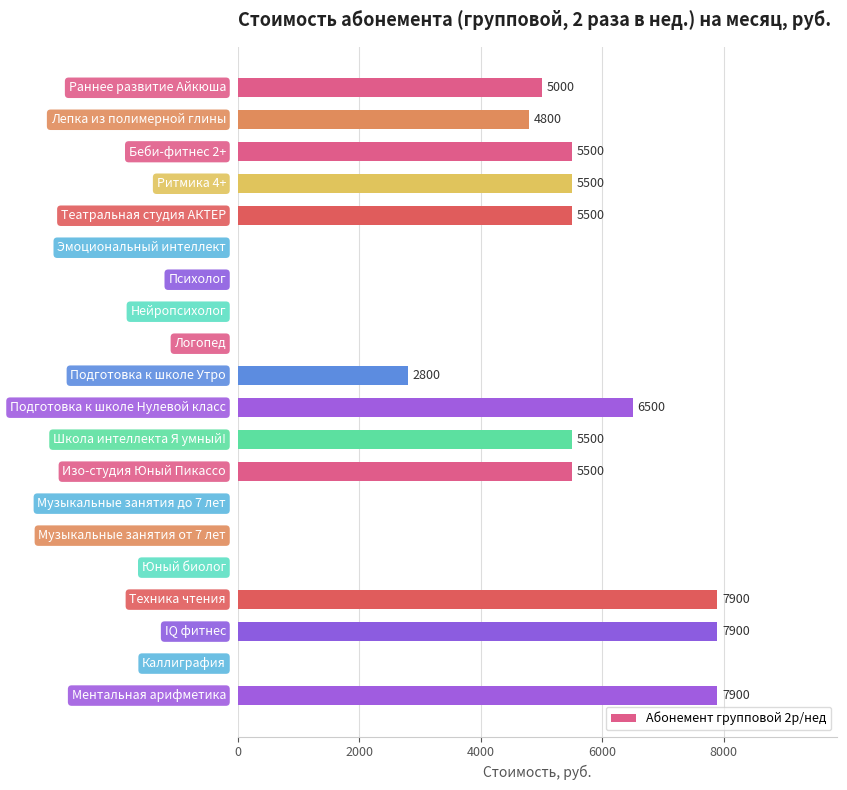

At which label is the value closest to 3950?

Лепка из полимерной глины